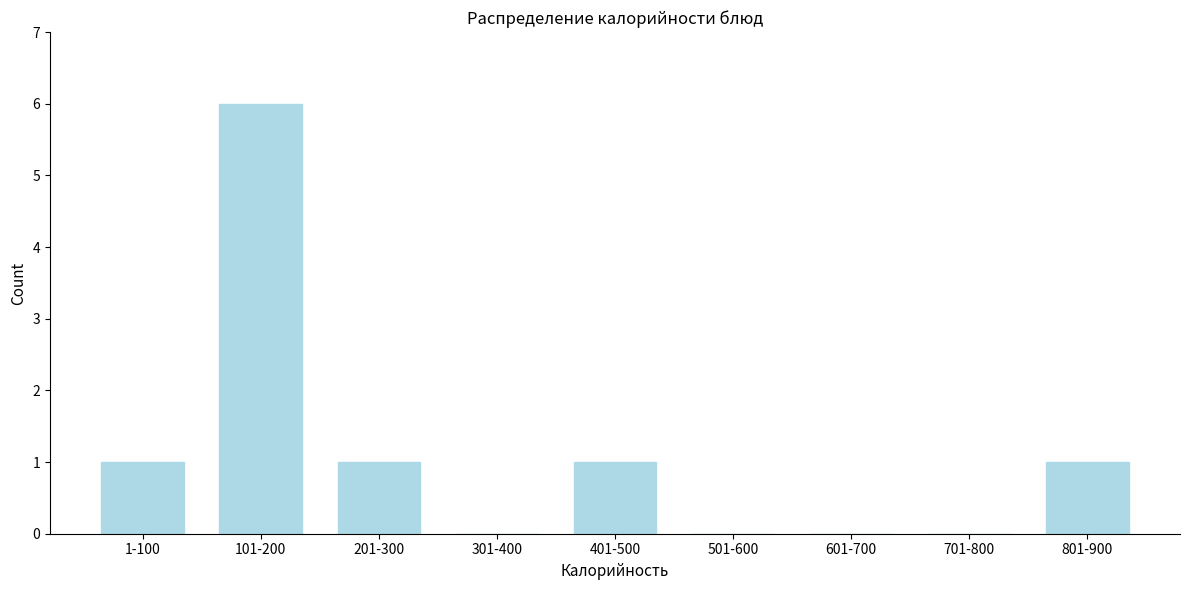

Reading left to right, list all the values displayed in this chart.

1-100=1	101-200=6	201-300=1	301-400=0	401-500=1	501-600=0	601-700=0	701-800=0	801-900=1